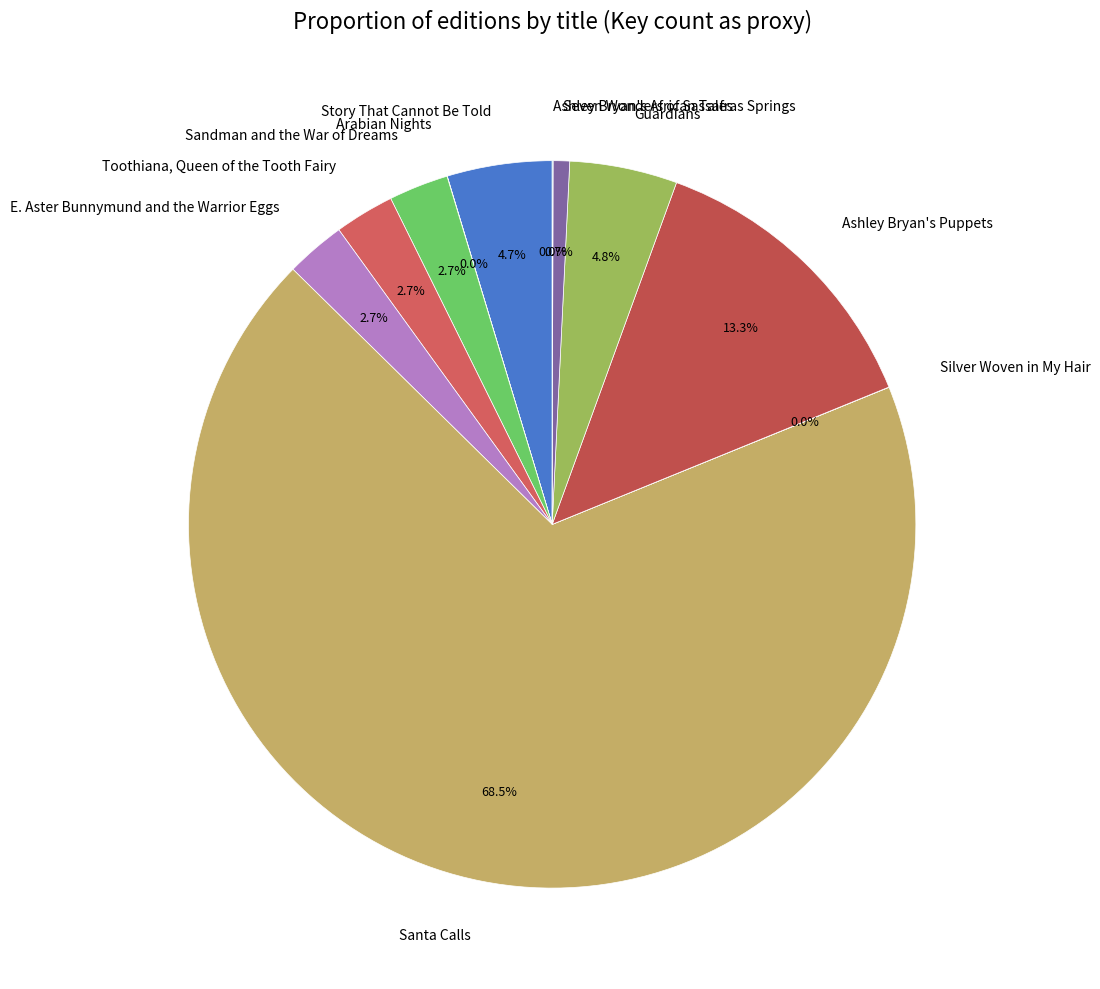

To the nearest percent, what is the combined percentage of Story That Cannot Be Told and Guardians?

9%